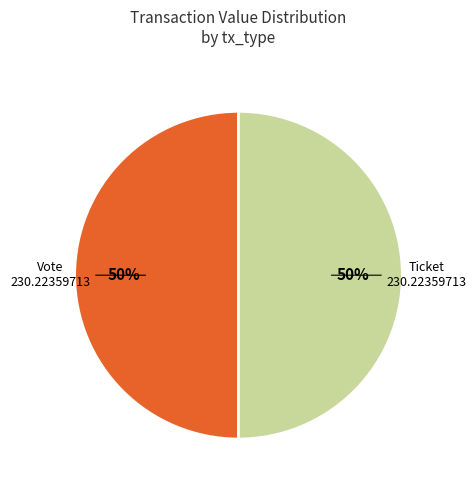

To the nearest percent, what is the average slice percentage?

50%